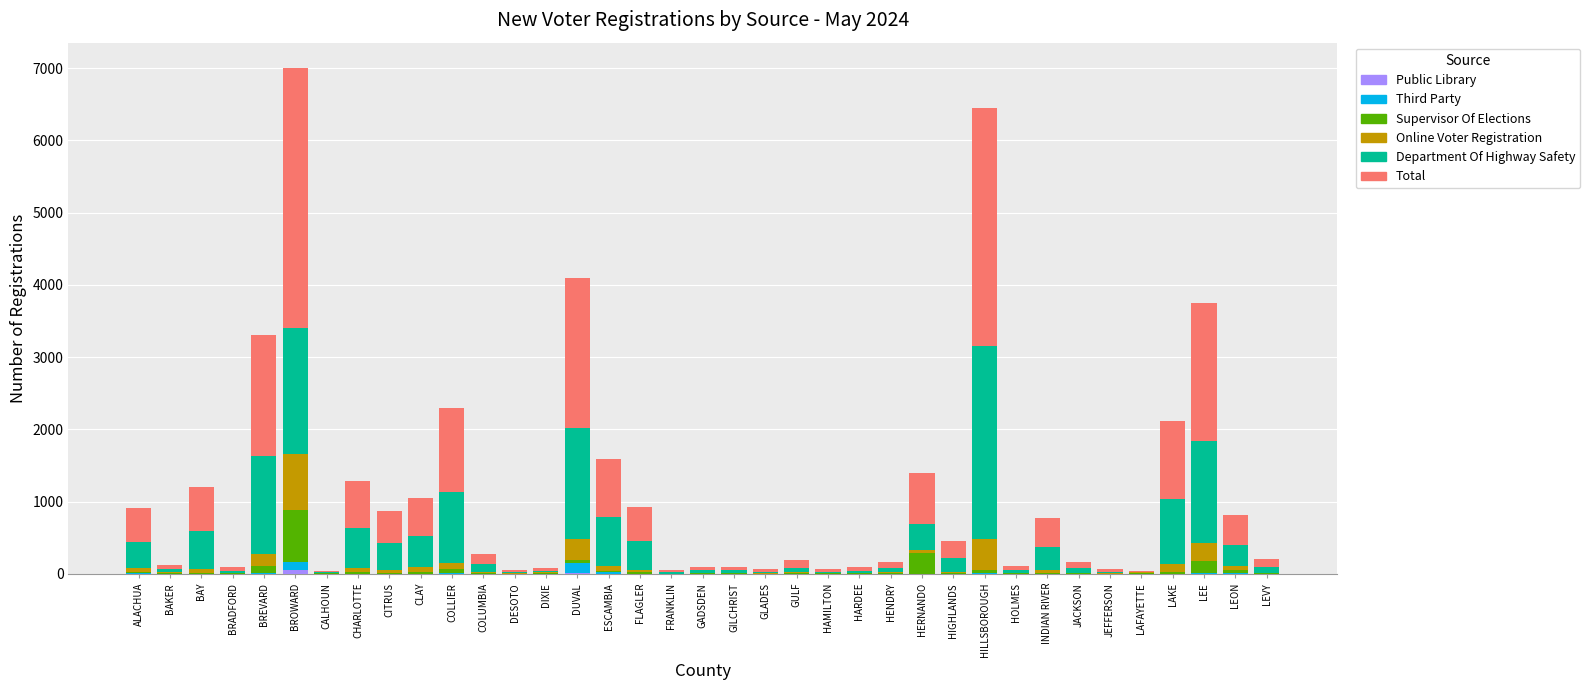

What position from the right is BAY?

35